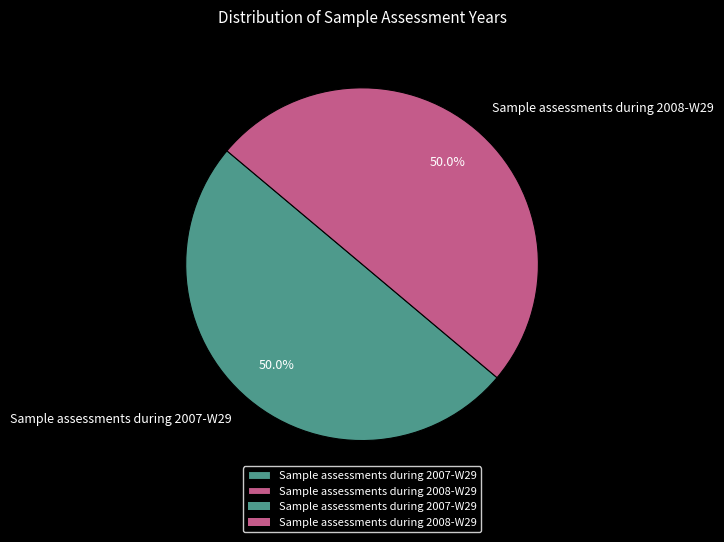

What percentage is the Sample assessments during 2008-W29 slice, to the nearest percent?

50%